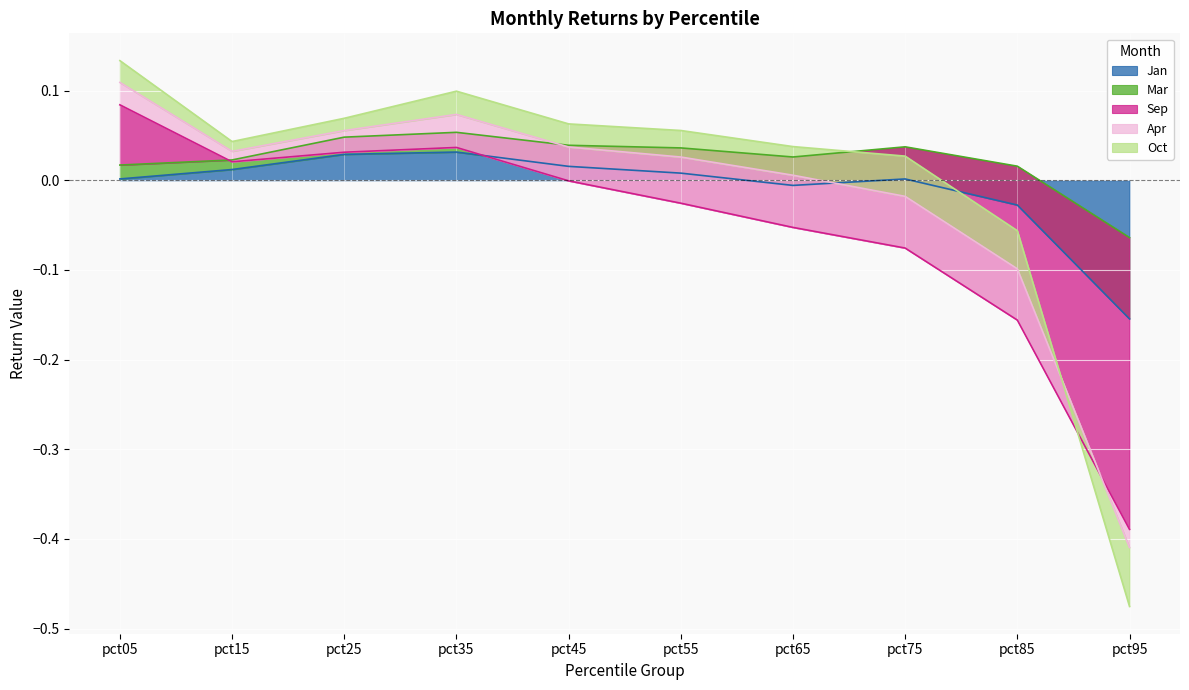

What is the smallest value displayed?

-0.3